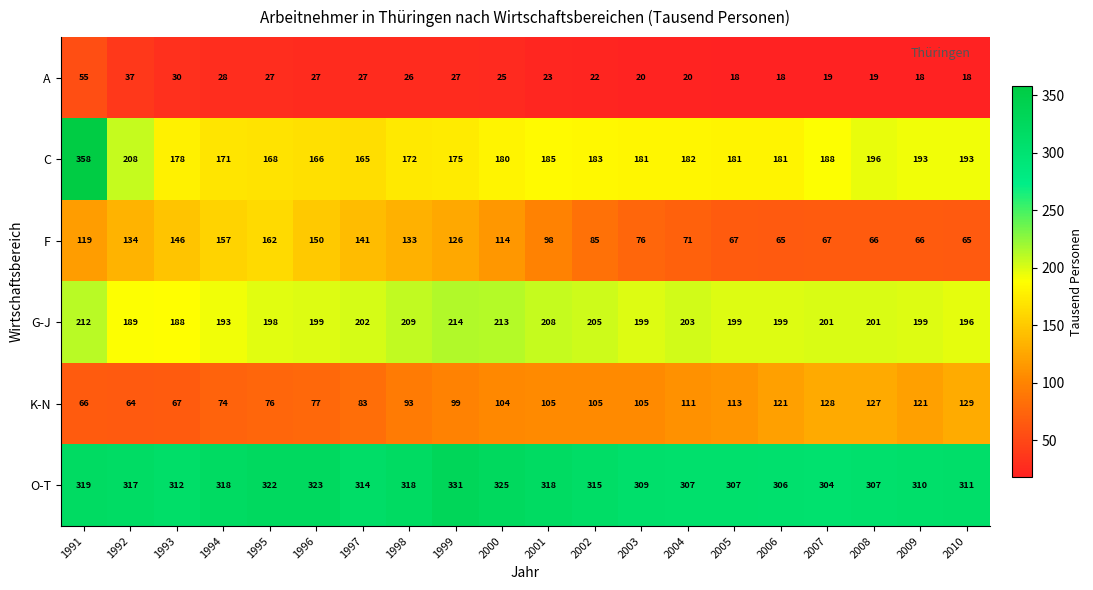

What is the difference between the highest and lowest values at 2009?

292